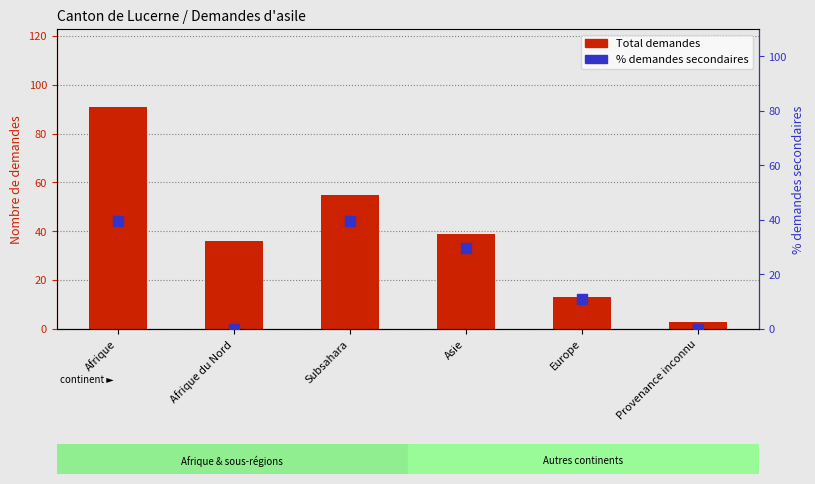

At which category is the sum across all series the highest?

Afrique